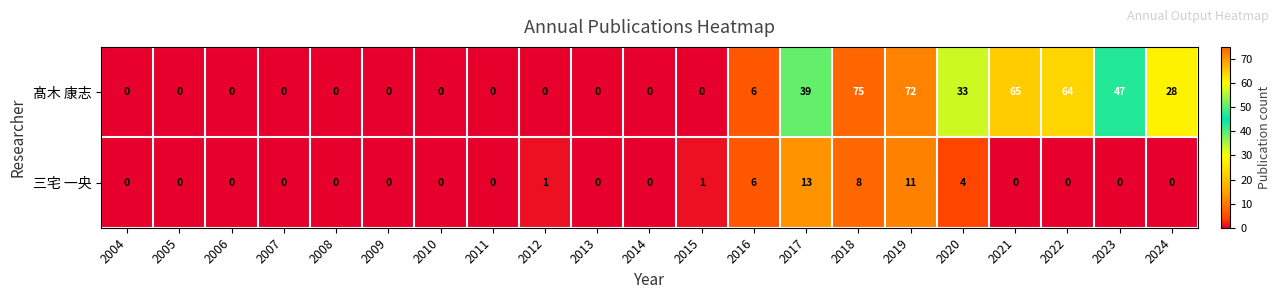

Which category has the highest value across all series?

2018